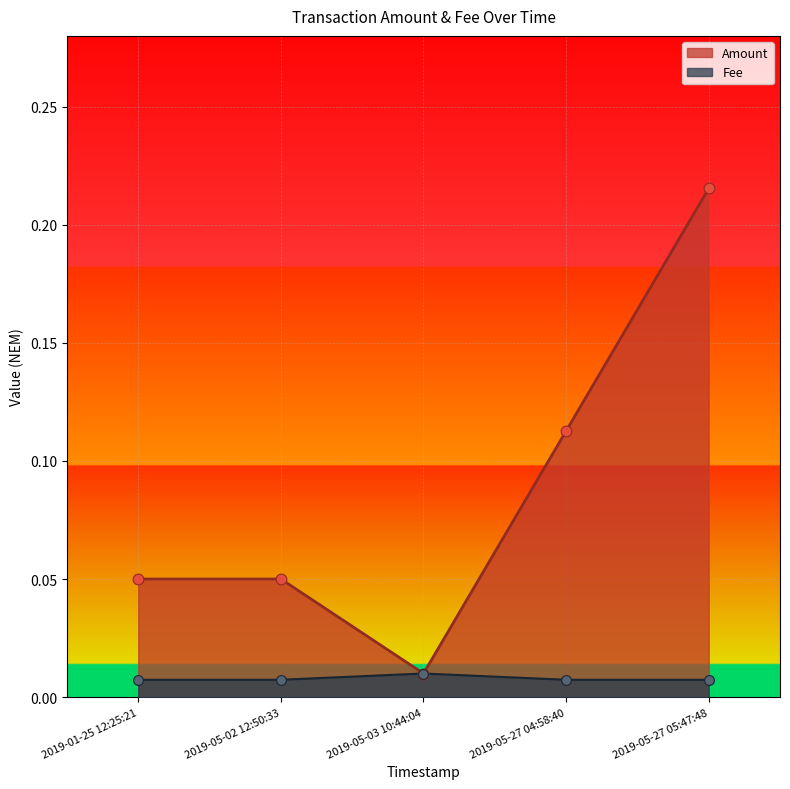

Which series changed the most between 2019-05-03 10:44:04 and 2019-05-27 04:58:40?

Amount